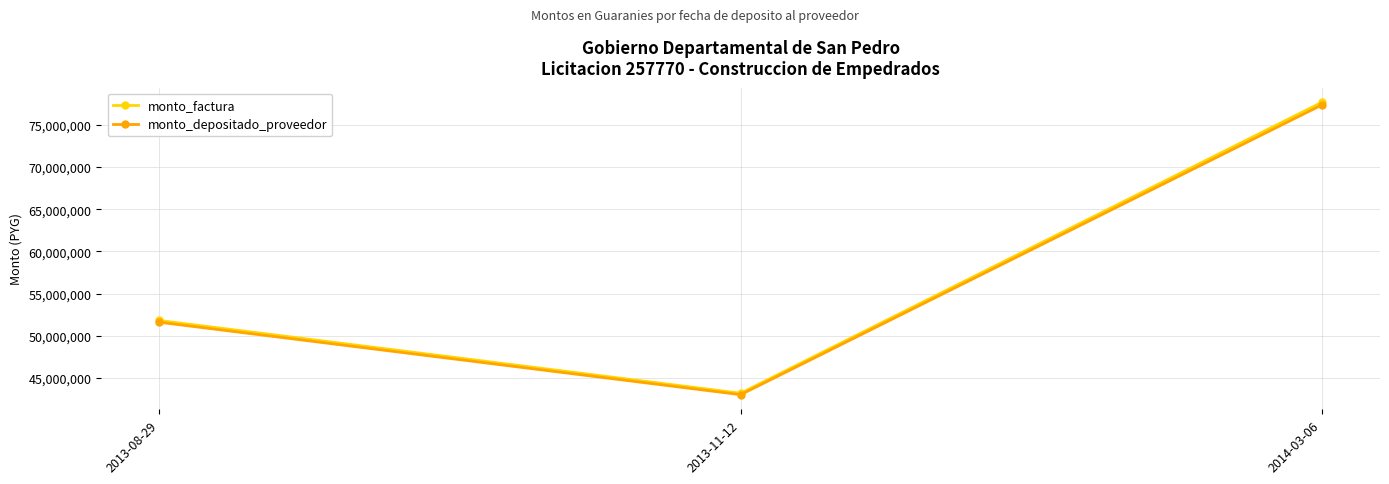

What are all the series names shown in the legend?

monto_factura, monto_depositado_proveedor